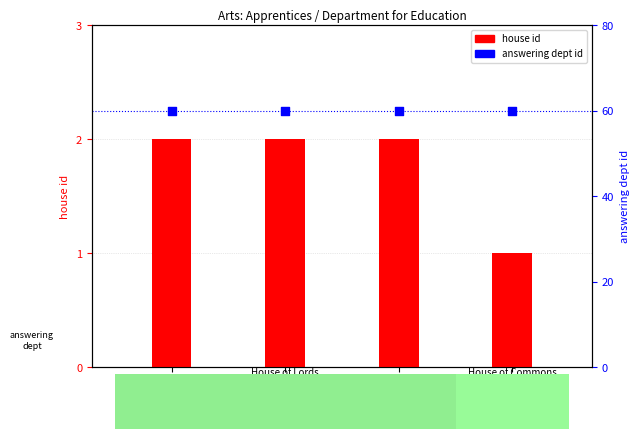

What is the total value across all series at HL11563?

62